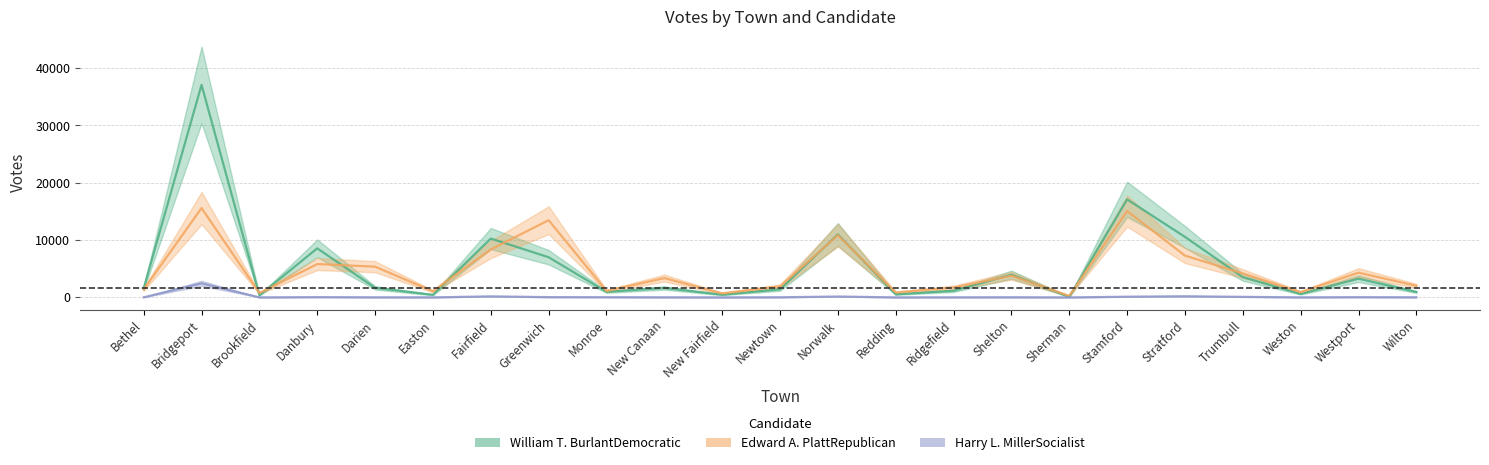

Which category has the highest value in the Harry L. MillerSocialist series?

Bridgeport